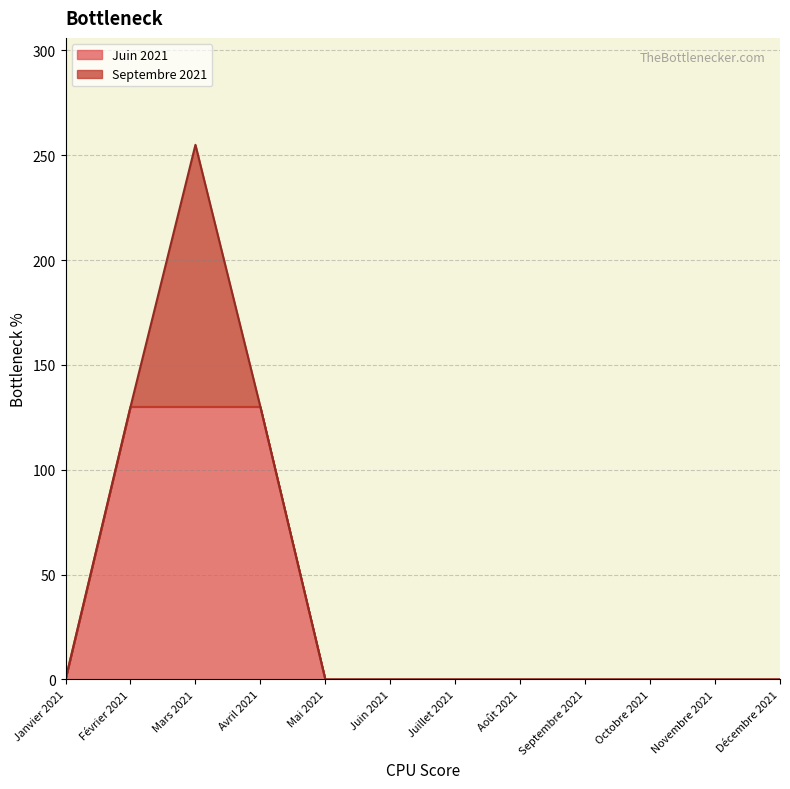

What is the label of the 7th point from the left?

Juillet 2021